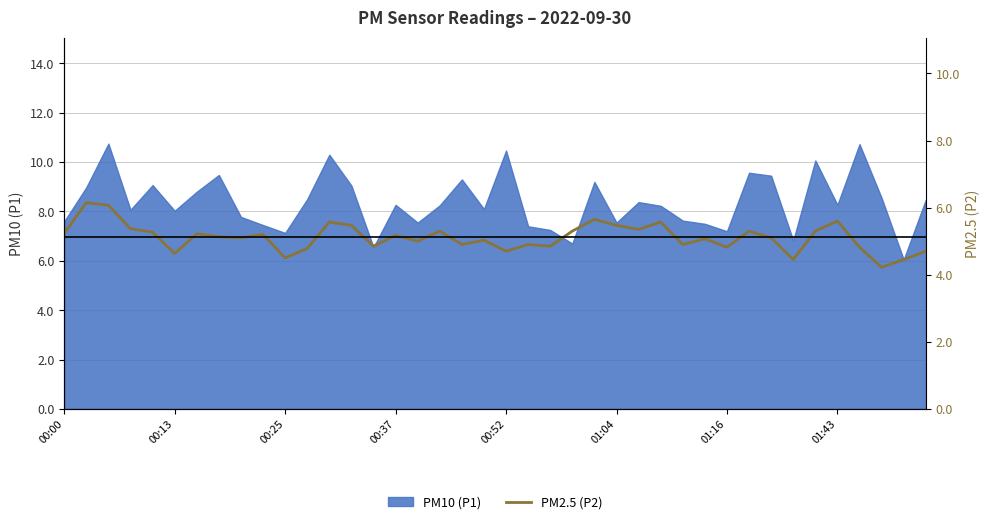

What is the smallest value displayed?

4.2